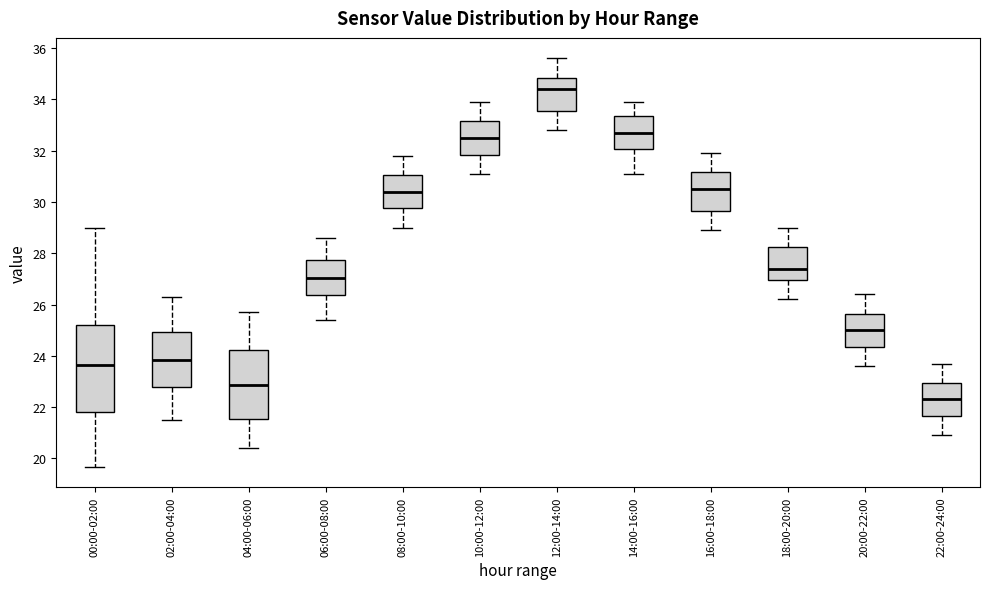

Reading left to right, transcribe this box plot: for each box, give where its median line is, the range the box spans, and where its two whiskers end, as read against the y-axis. The values are not printed on the chart, so give them approximately, as read against the axis.

00:00-02:00: median 23.6, box 21.8 to 25.2, whiskers 19.6 to 29.0
02:00-04:00: median 23.8, box 22.8 to 25.0, whiskers 21.6 to 26.4
04:00-06:00: median 22.8, box 21.6 to 24.2, whiskers 20.4 to 25.8
06:00-08:00: median 27.0, box 26.4 to 27.8, whiskers 25.4 to 28.6
08:00-10:00: median 30.4, box 29.8 to 31.0, whiskers 29.0 to 31.8
10:00-12:00: median 32.6, box 31.8 to 33.2, whiskers 31.2 to 34.0
12:00-14:00: median 34.4, box 33.6 to 34.8, whiskers 32.8 to 35.6
14:00-16:00: median 32.8, box 32.0 to 33.4, whiskers 31.2 to 34.0
16:00-18:00: median 30.6, box 29.6 to 31.2, whiskers 29.0 to 32.0
18:00-20:00: median 27.4, box 27.0 to 28.2, whiskers 26.2 to 29.0
20:00-22:00: median 25.0, box 24.4 to 25.6, whiskers 23.6 to 26.4
22:00-24:00: median 22.4, box 21.6 to 23.0, whiskers 21.0 to 23.8